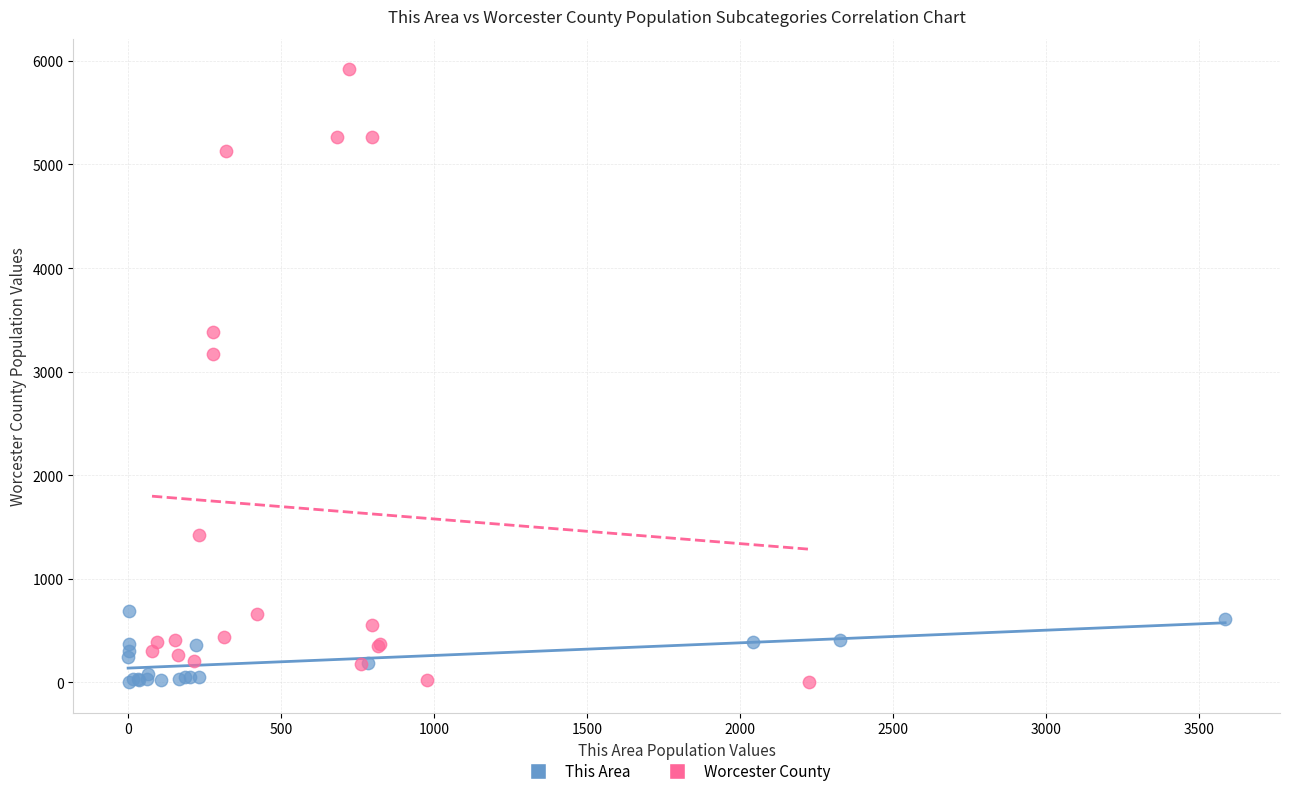

Which series reaches the maximum Y coordinate?

Worcester County